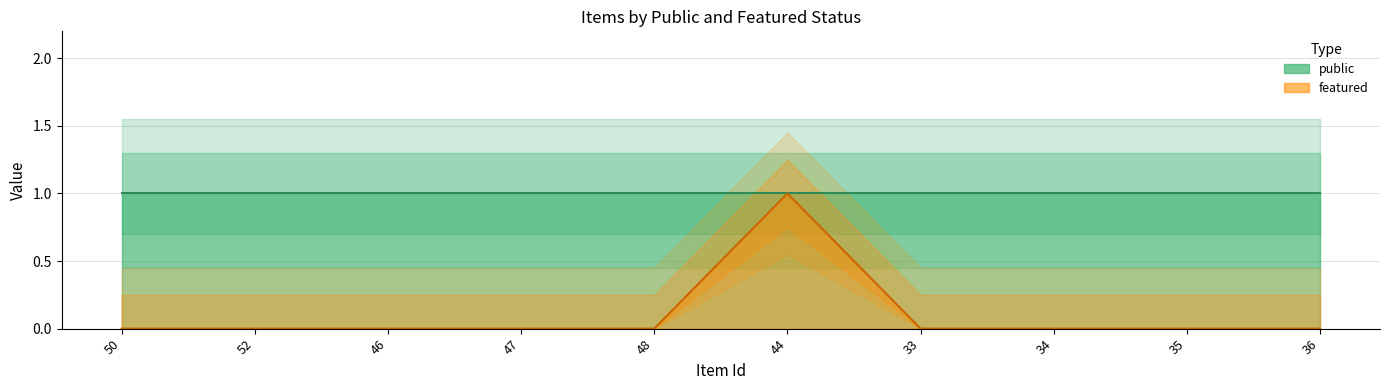

What is the total value across all series at 48?

1